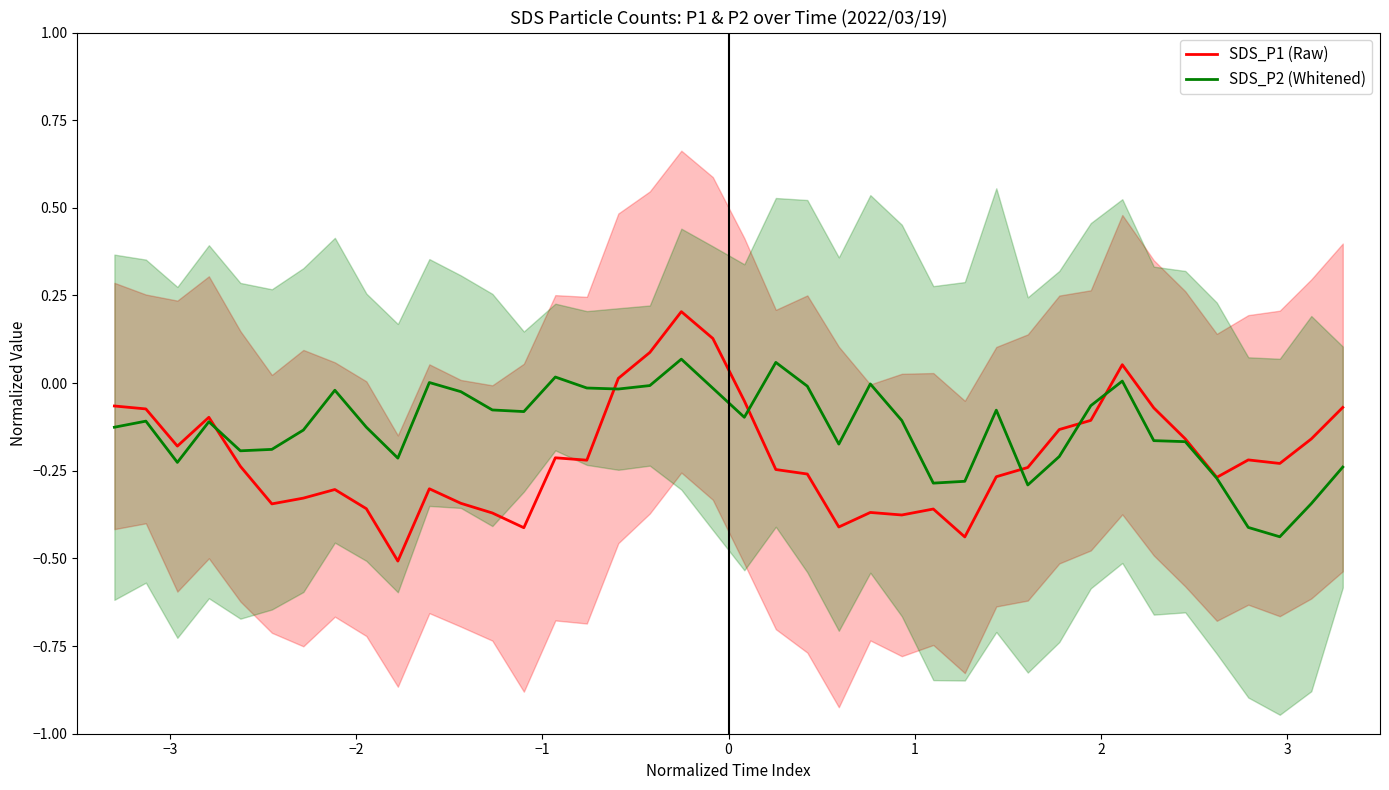

How many interior local valleys does the SDS_P2 (Whitened) series have?

10